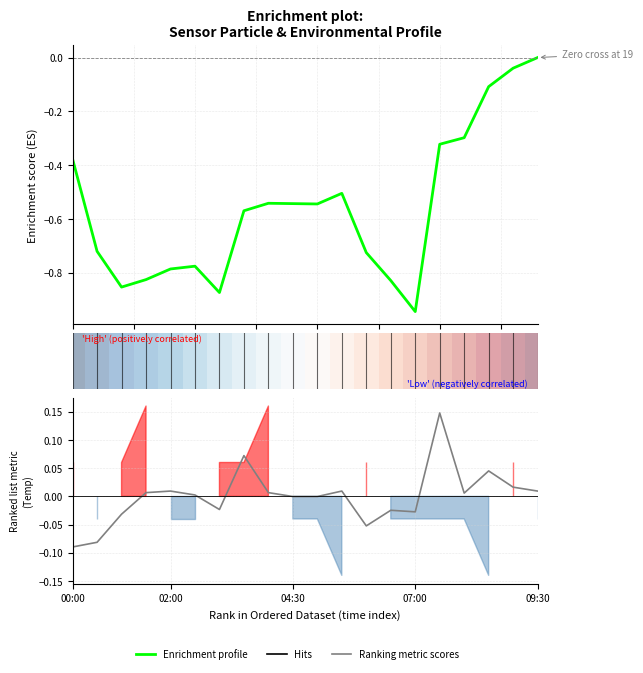

What is the greatest value displayed?

0.1